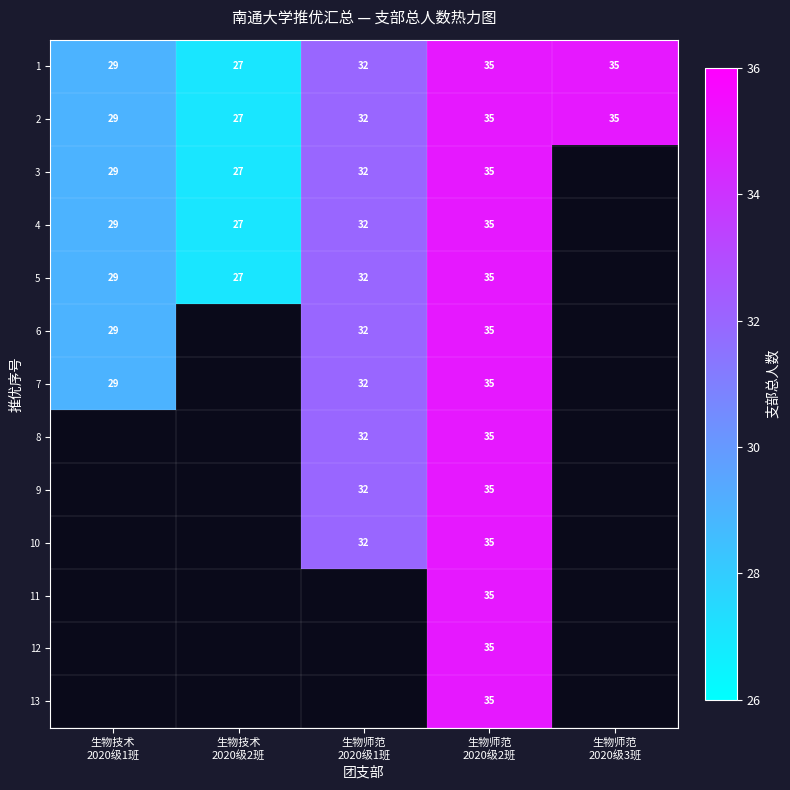

What is the minimum value for 1?

27